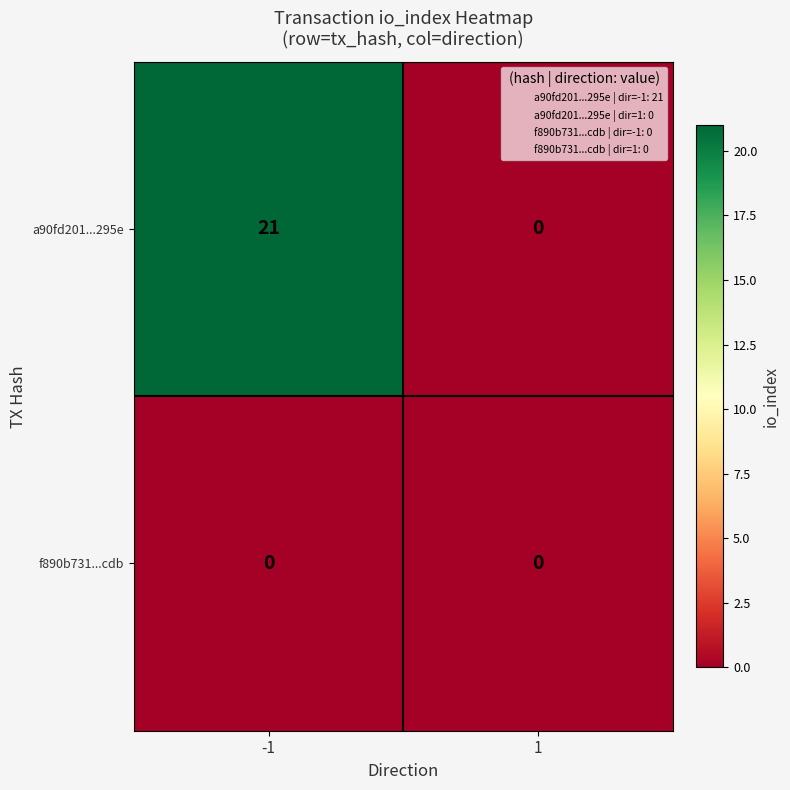

The value of f890b731...cdb at -1 is 0. True or false?

True